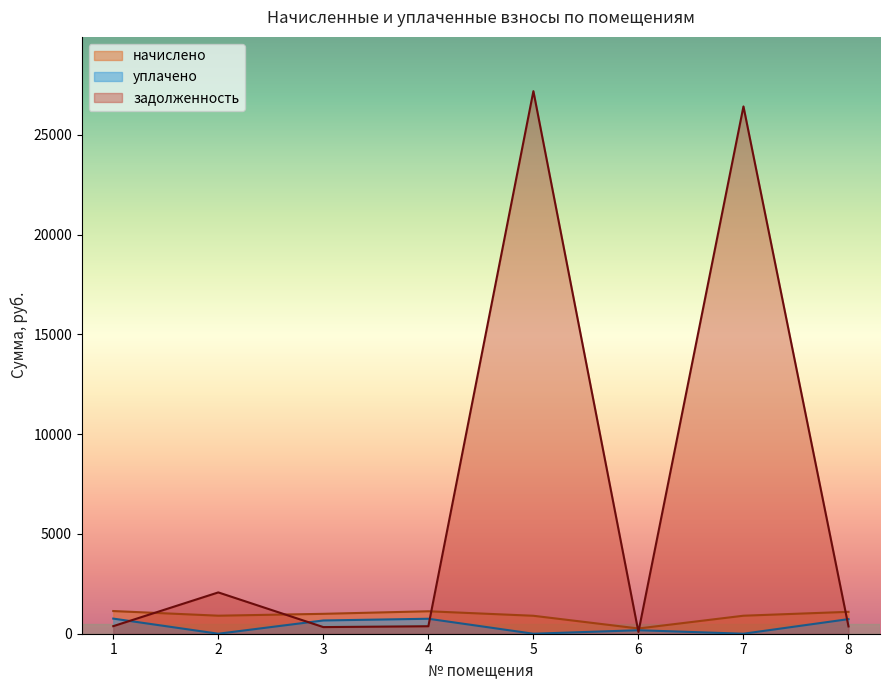

What is the spread (max minus min) of values at 1?

757.6